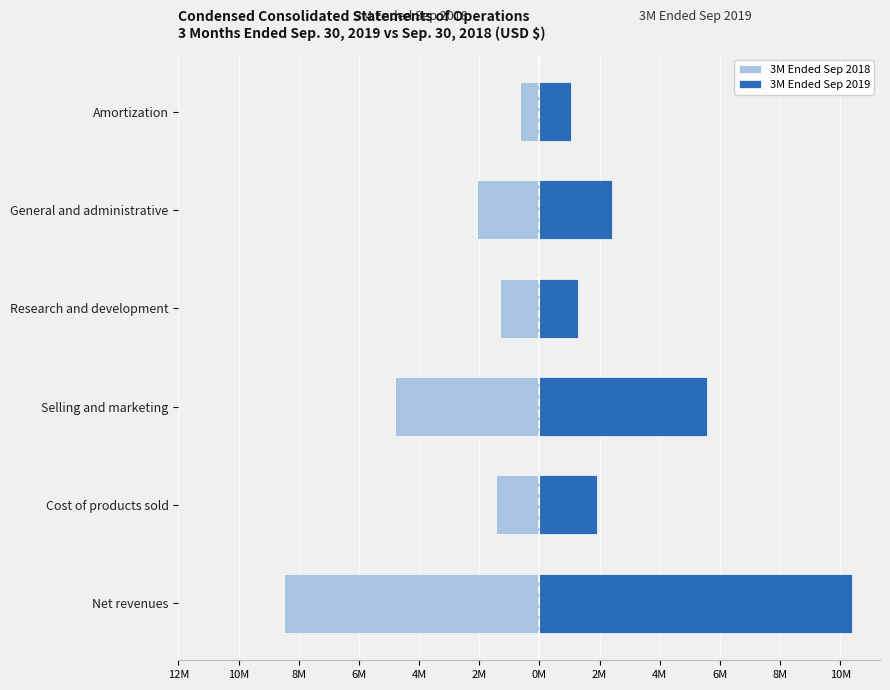

What is the greatest value displayed?

10371918